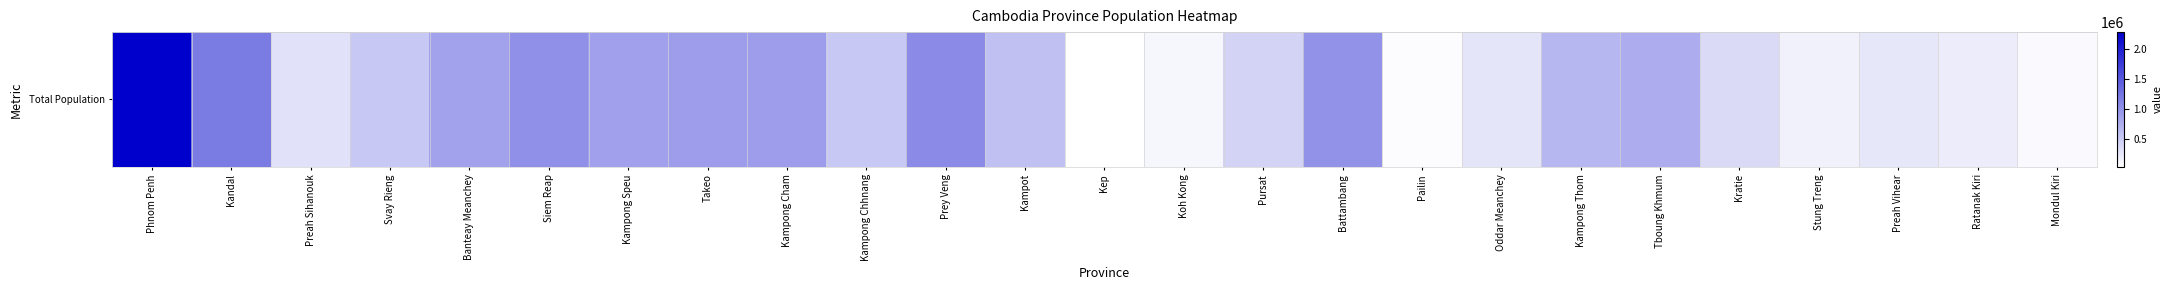

The chart shows a value of 899791 at Kampong Cham. True or false?

True